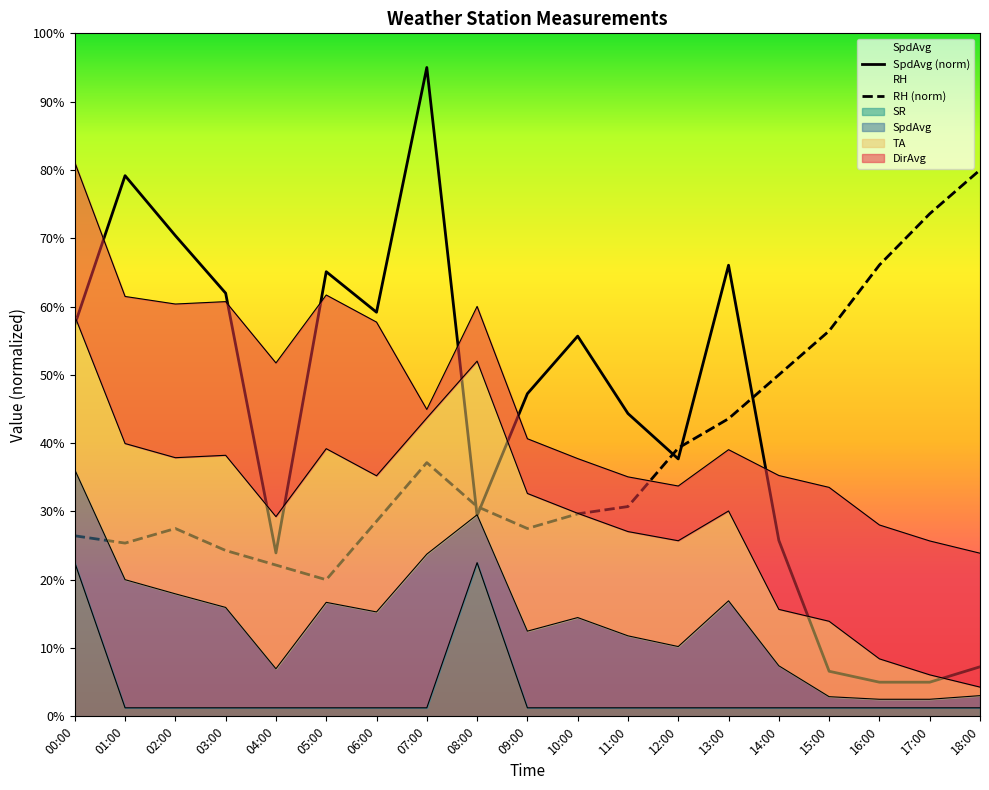

Is it true that SR equals 1.2 at 12:00?

True